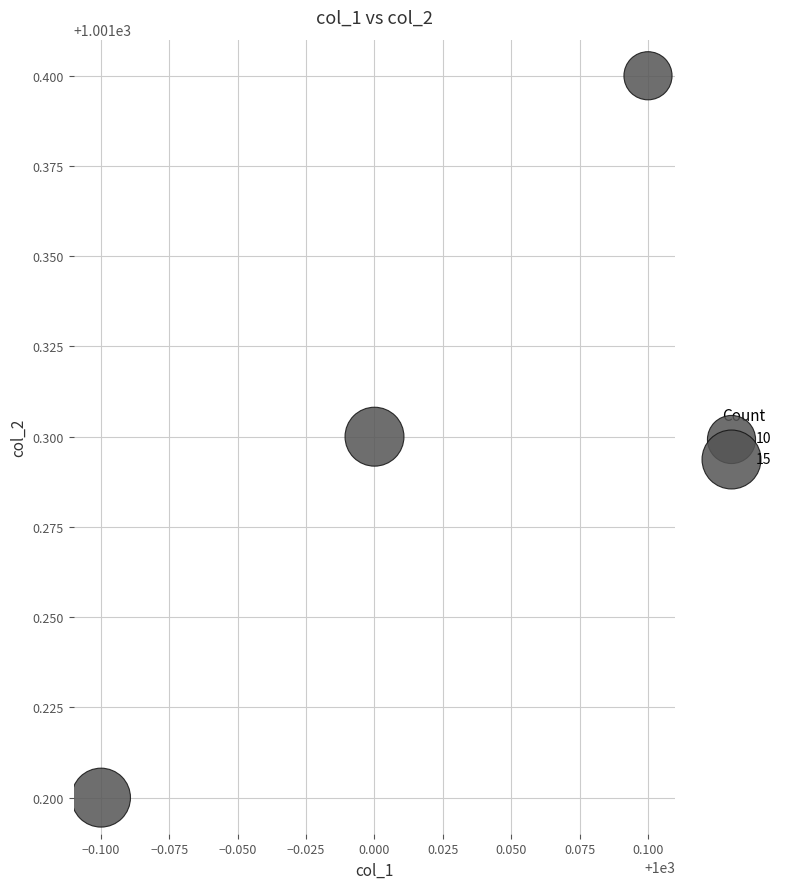

What Y value in the scatter plot is closest to 1001?

1001.2